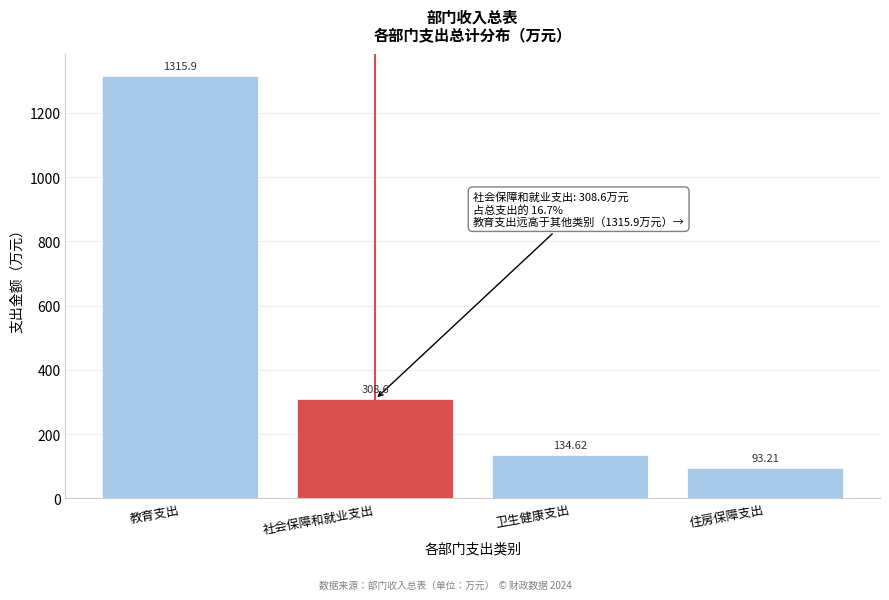

What is the sum of the values at 住房保障支出 and 教育支出?

1409.1